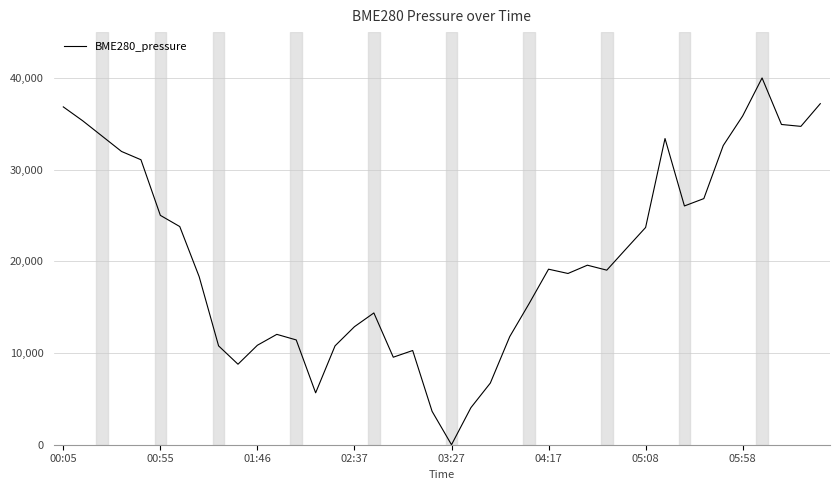

What is the difference between the maximum and minimum values?

40000.0